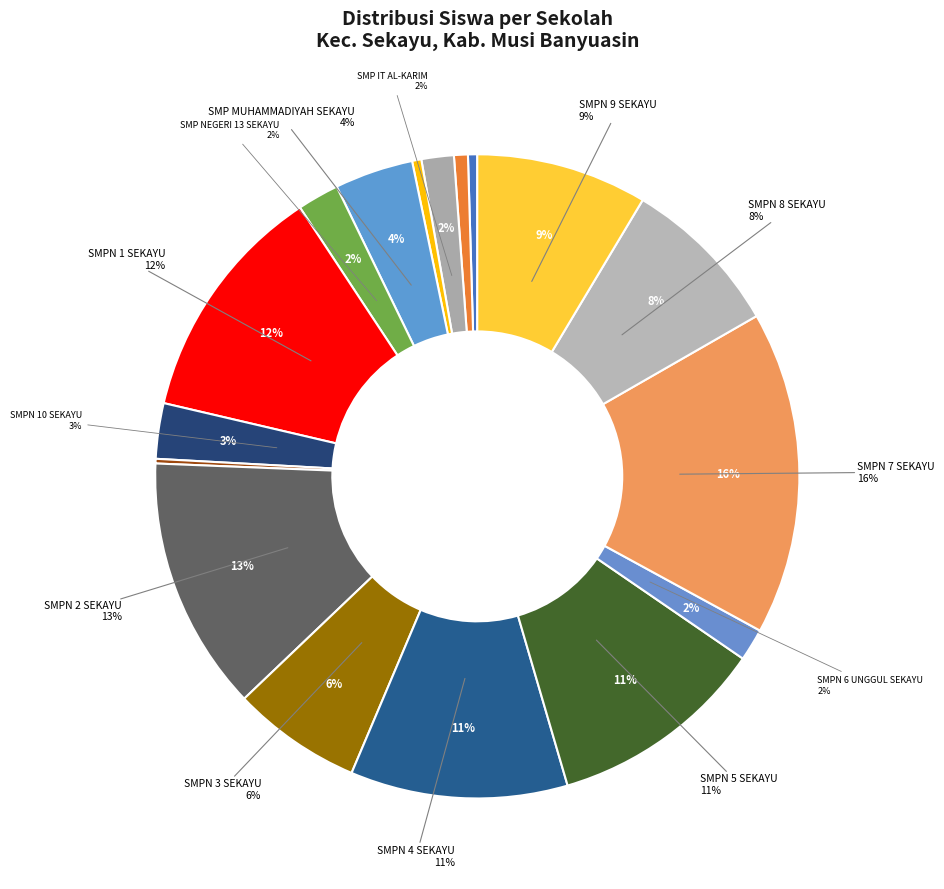

How many slices are in this pie chart?

17